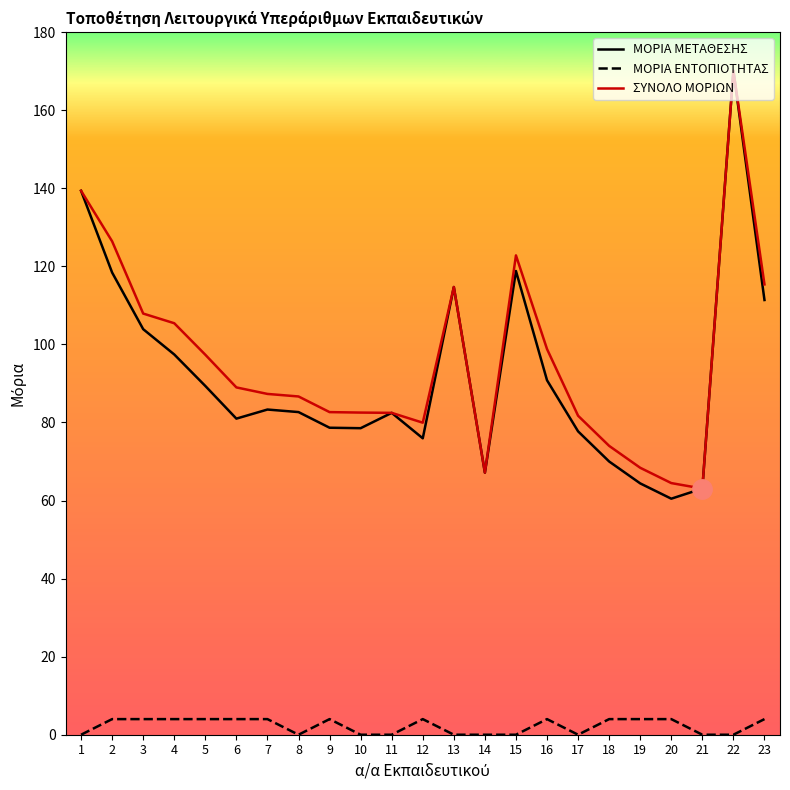

What is the difference between the highest and lowest values at 19?

64.4